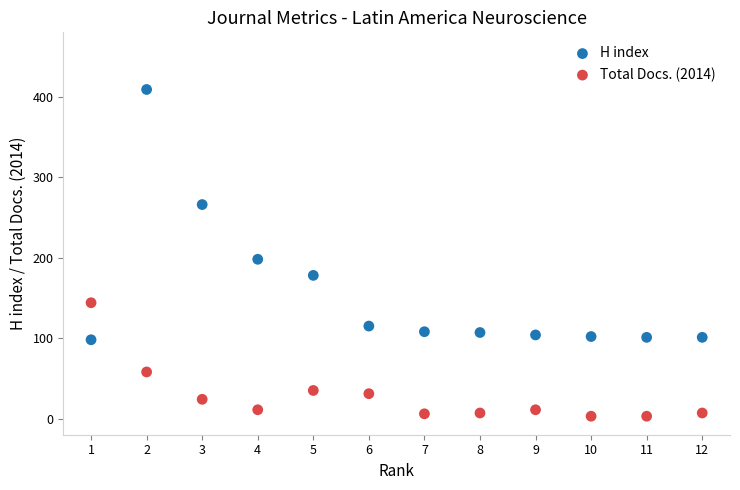

Across all data points, what is the range of X values (max minus min)?

11